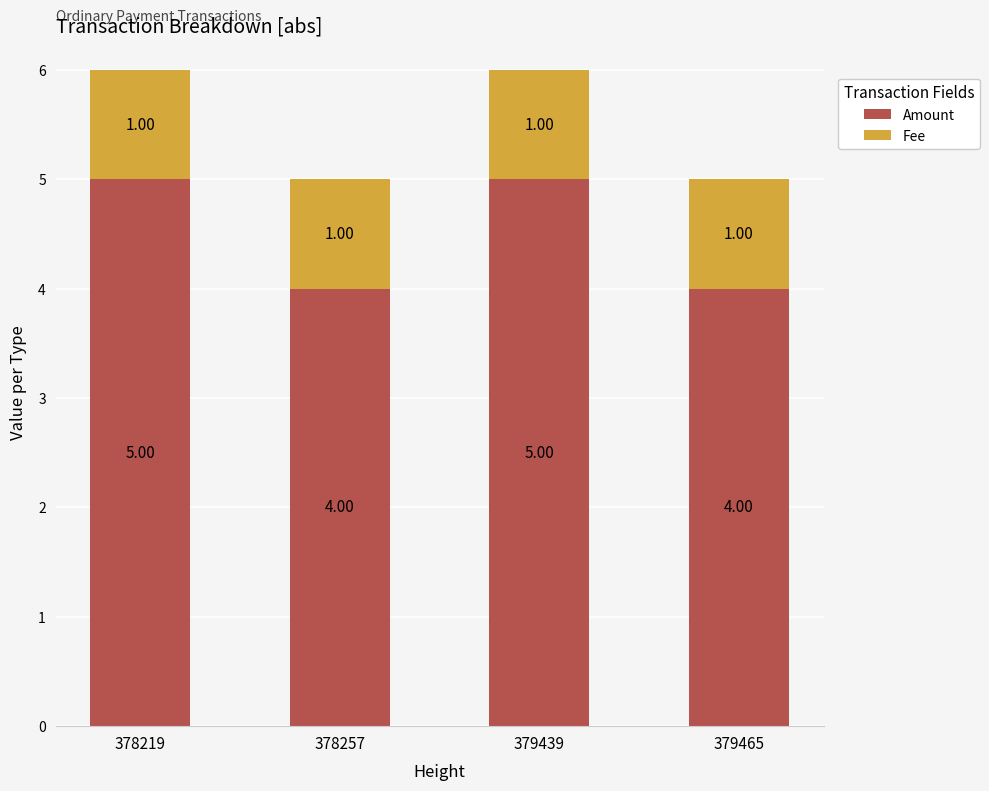

What is the total value across all series at 378257?

5